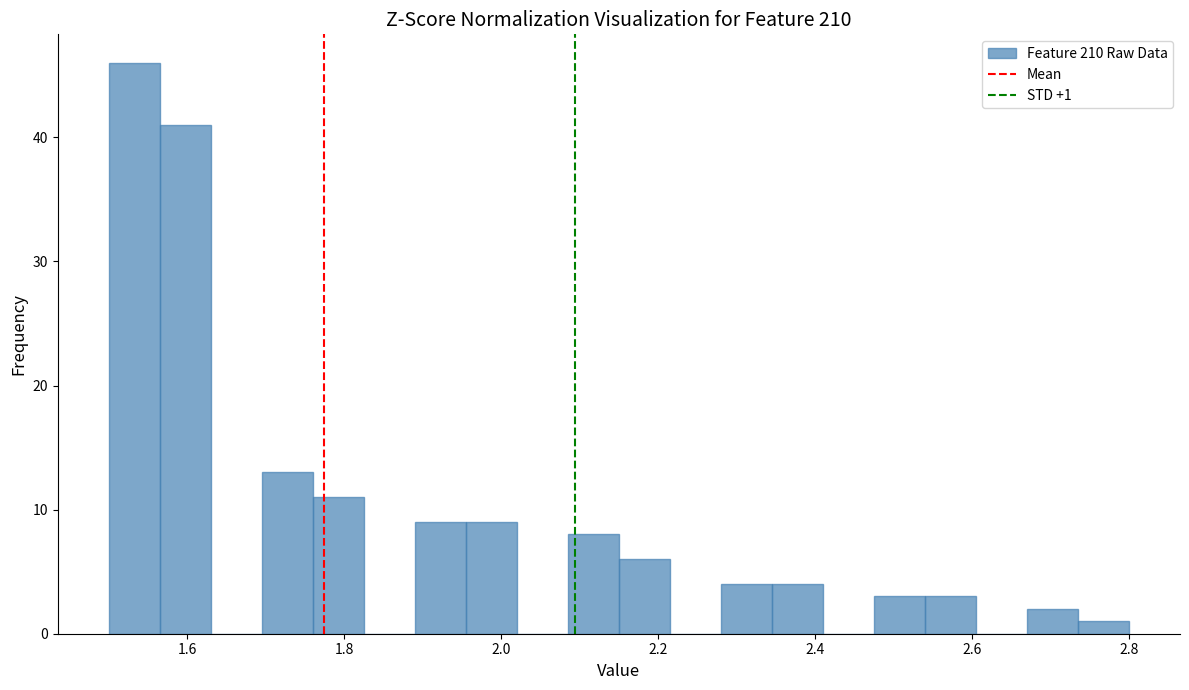

Read against the x-axis, roughly where is the centre of the tallest bar?

1.54